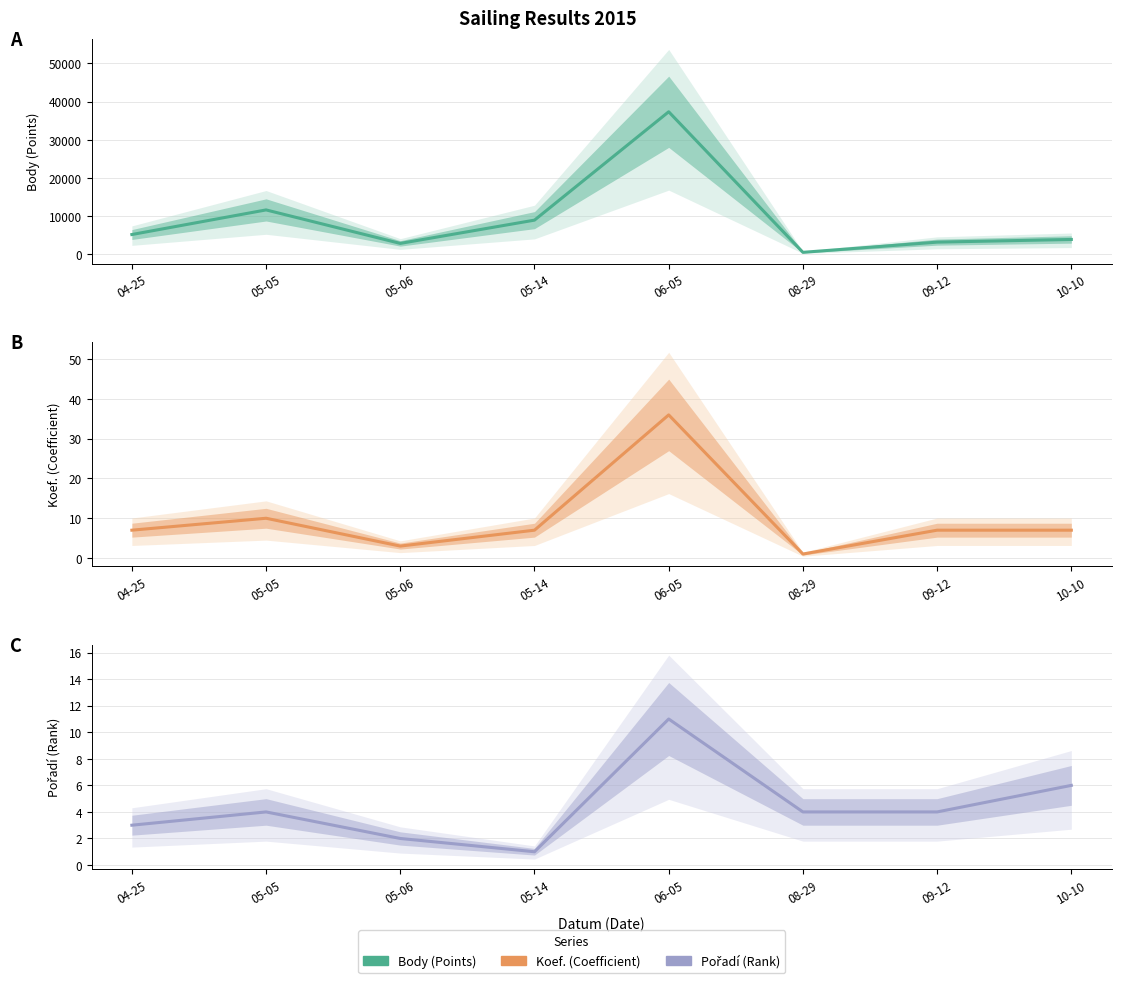

What is the difference between the Pořadí values at 05-05 and 06-05?

7